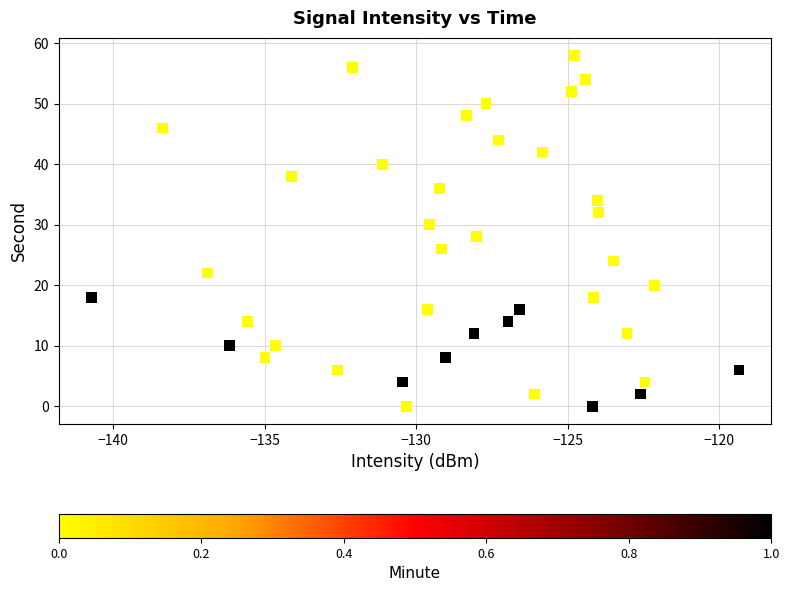

What is the range of Y values (max minus min)?

58